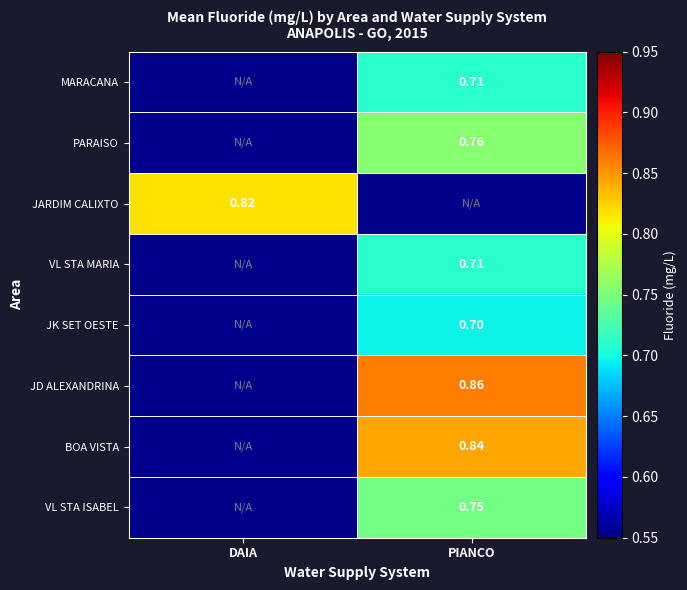

The PARAISO series shows 0.8 at PIANCO. True or false?

True